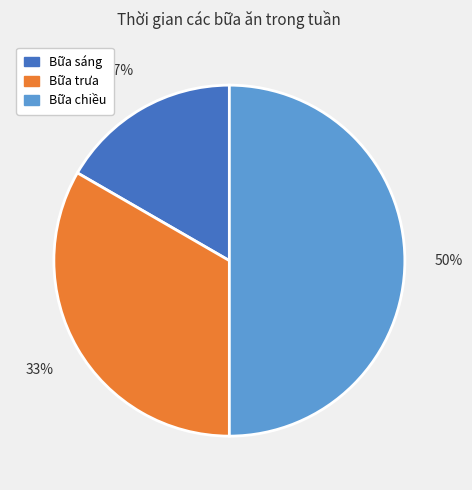

Is it true that Bữa trưa is 33% of the pie?

True